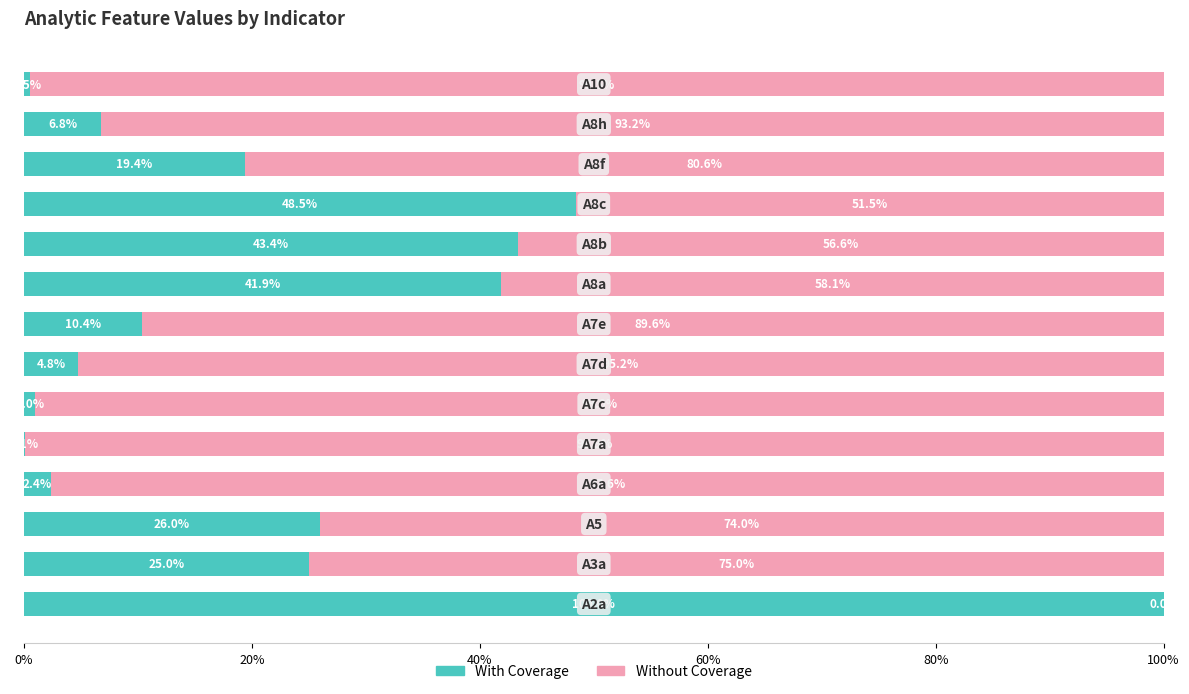

What is the highest value of the With Coverage series?

100.0